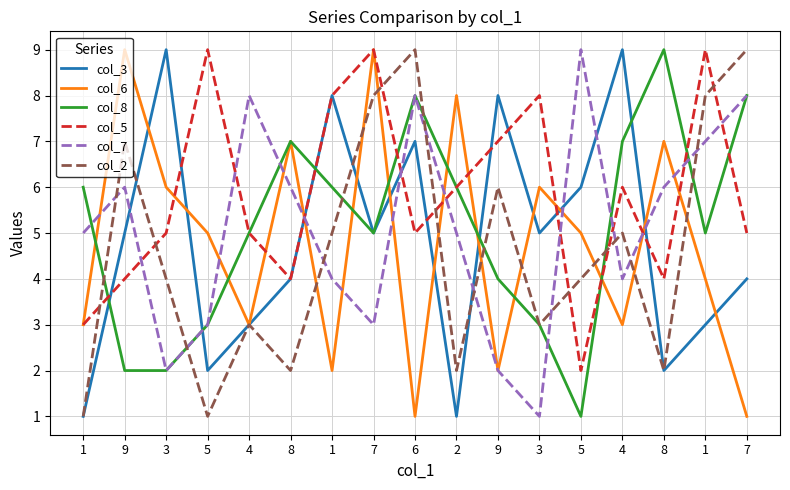

In col_2, how many points are higher than both neighbors (excluding endpoints)?

5